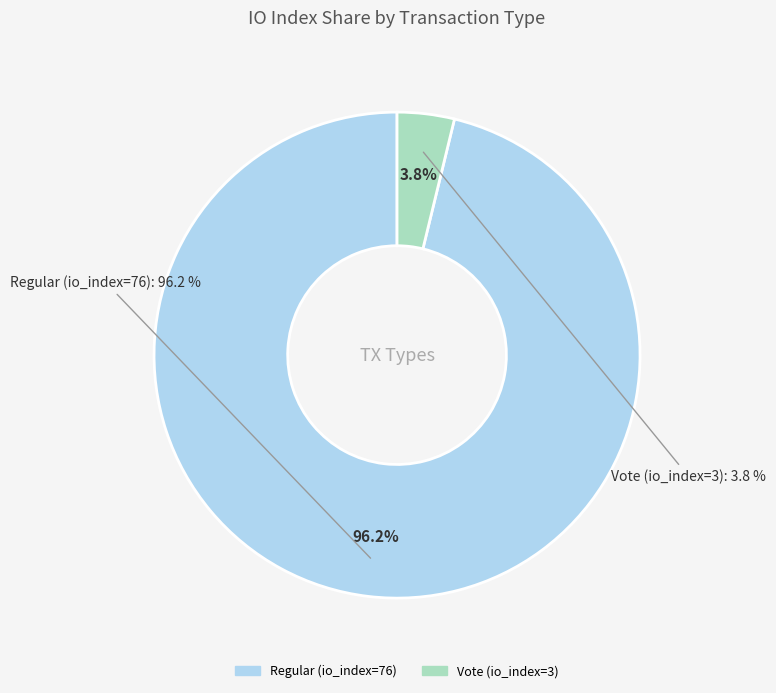

How much of the chart is everything except Regular (io_index=76)?

3.8%